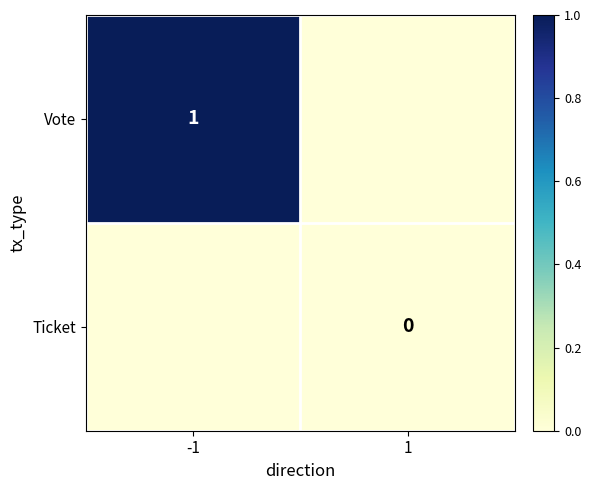

Rank the series by their maximum value, from lowest to highest.

Ticket, Vote